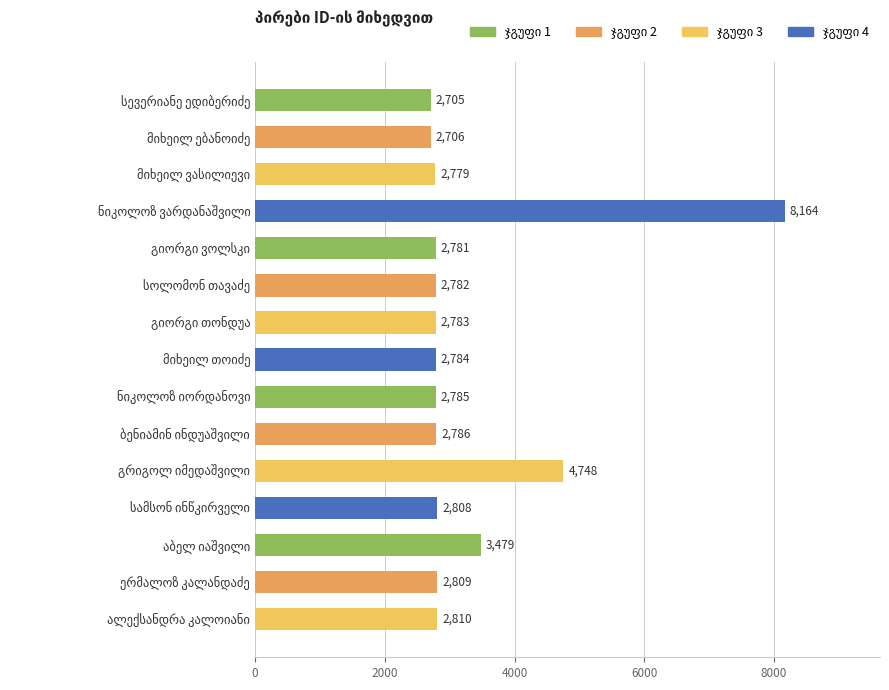

What is the maximum value shown in the chart?

8164